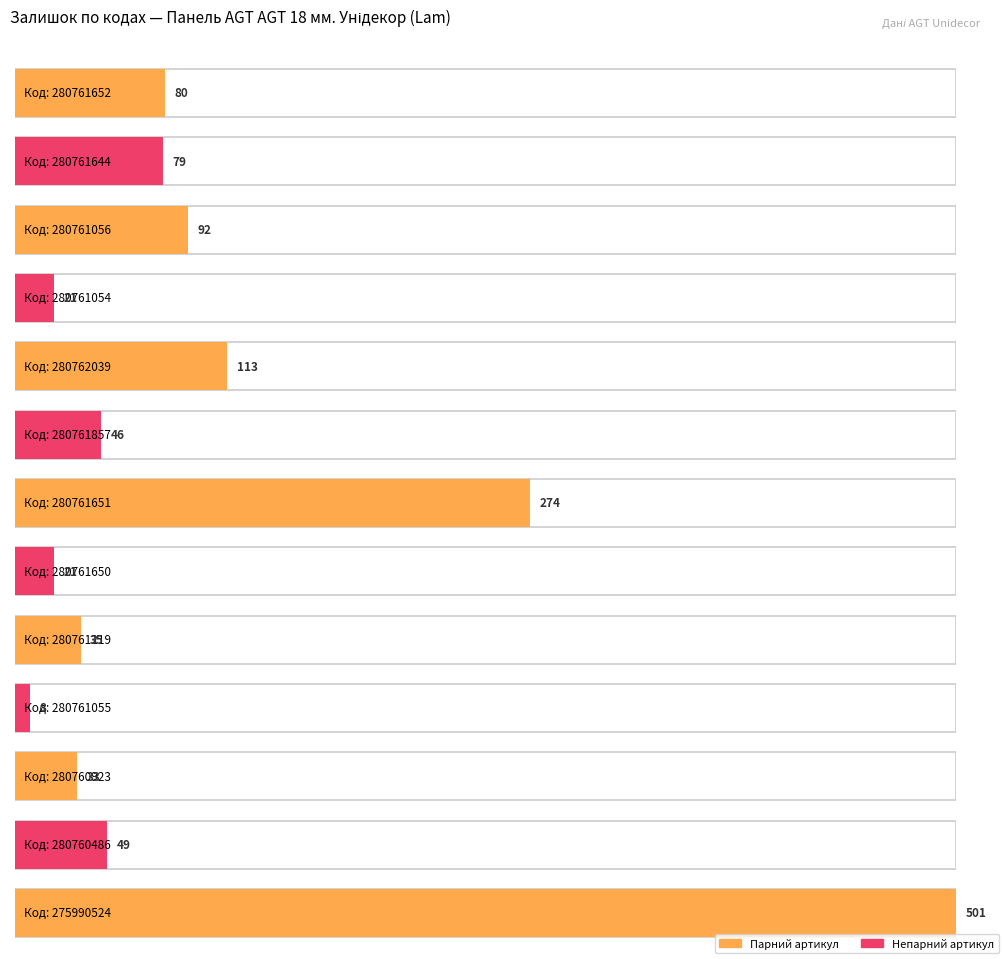

What is the change in value from 280761644 to 280761651?

+195